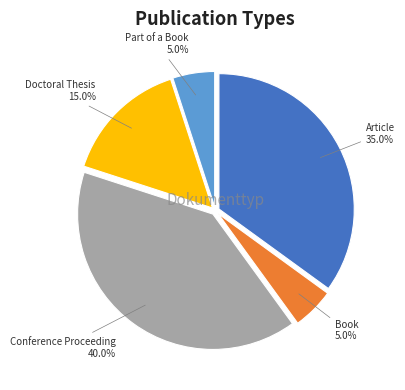

Count the number of slices in the pie.

5